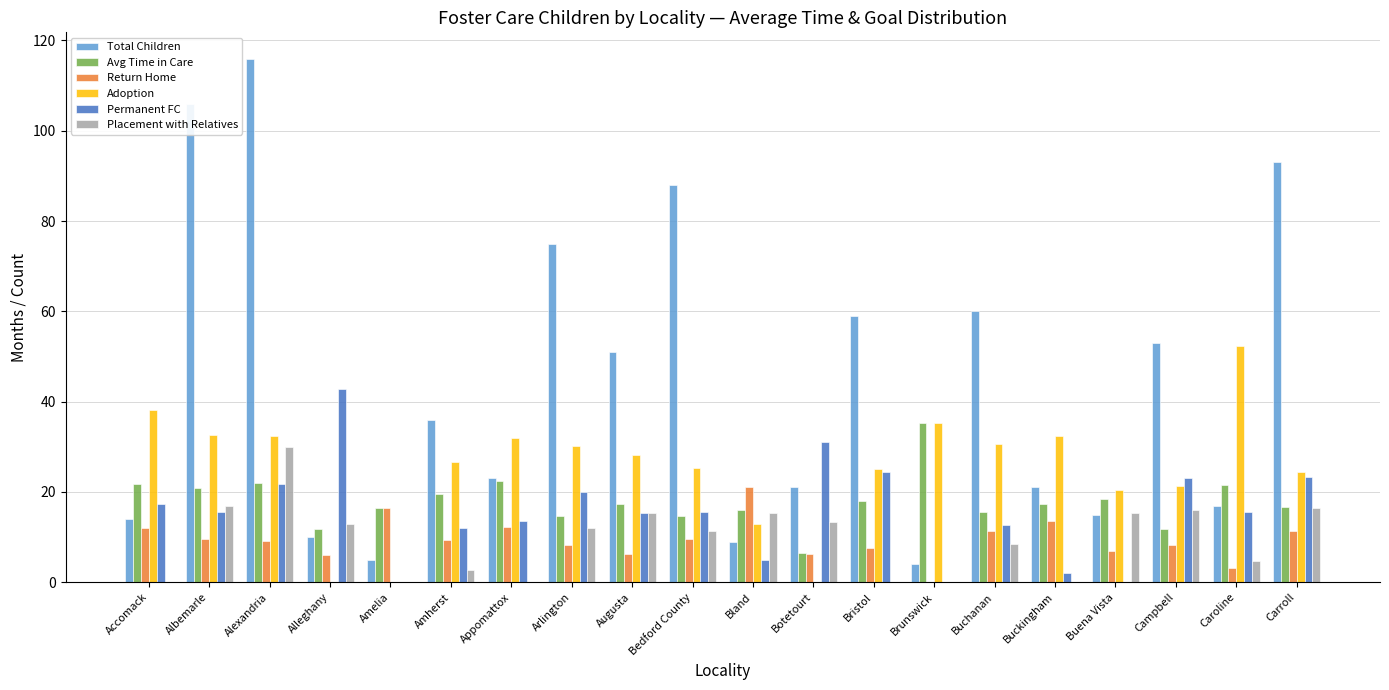

How many groups of bars are there?

20